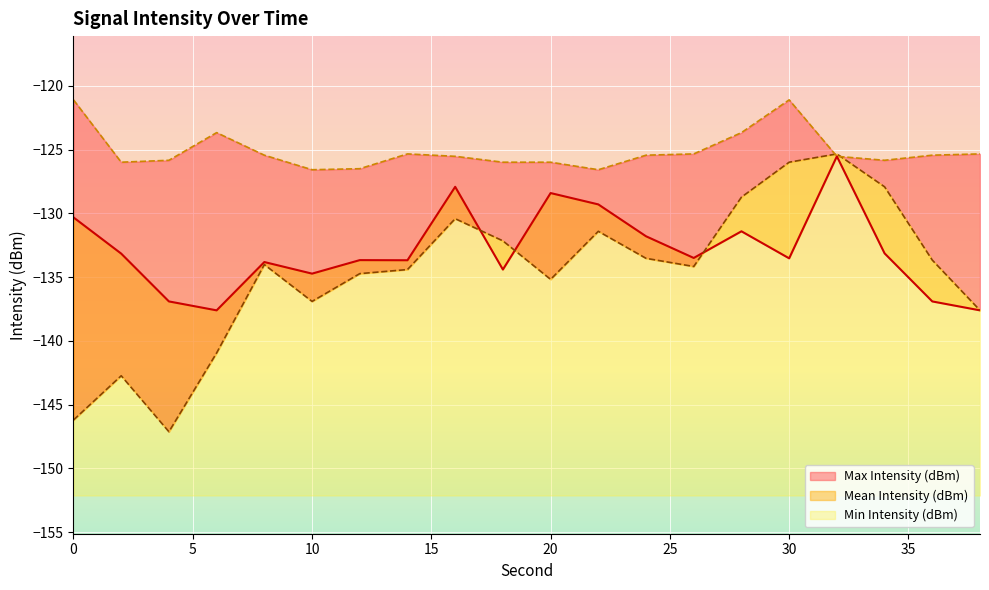

At how many categories does at least one series exceed -123?

2